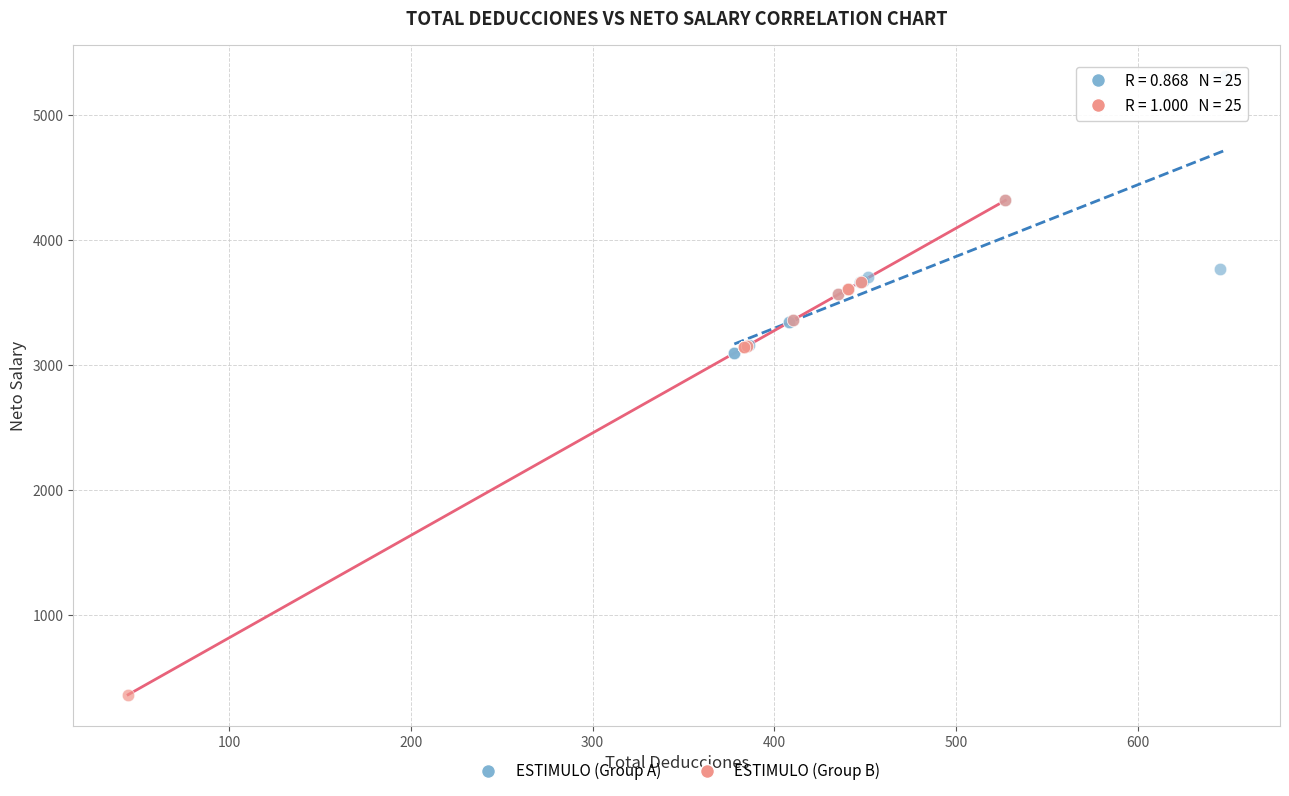

Which series reaches the minimum Y coordinate?

ESTIMULO (Group B)